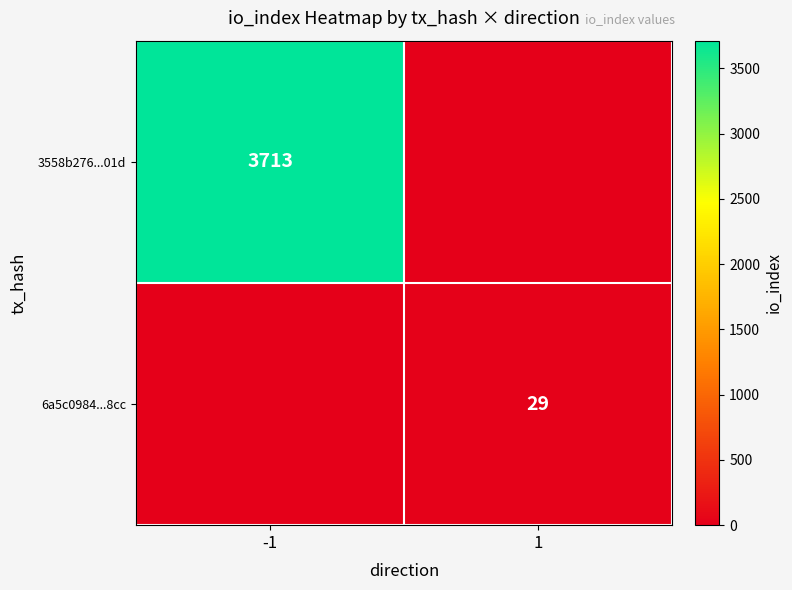

Is it true that 6a5c0984...8cc equals 13 at 1?

False